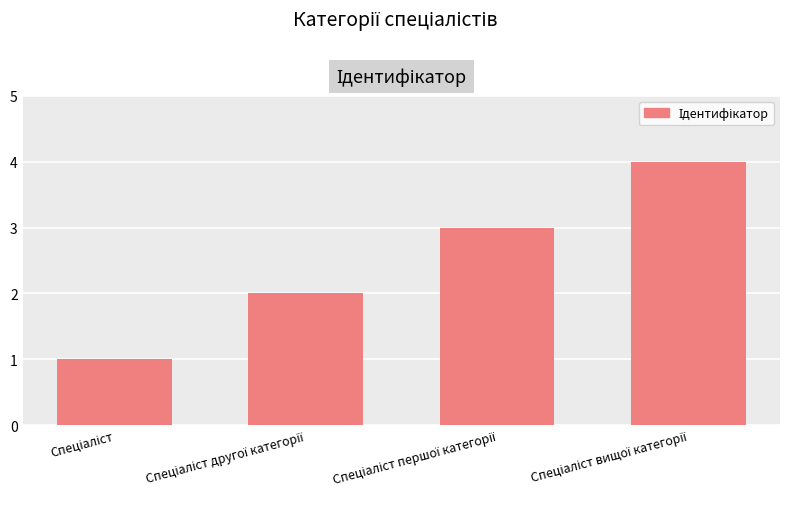

What is the greatest value displayed?

4